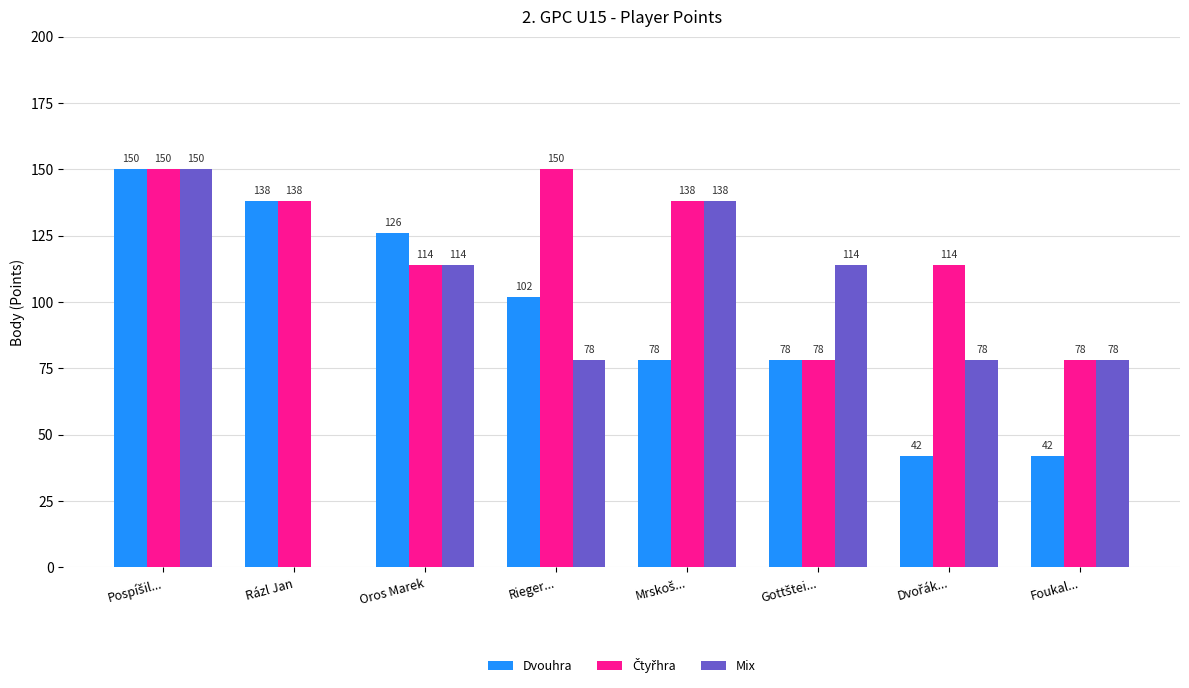

How many positive values does the Mix series have?

7